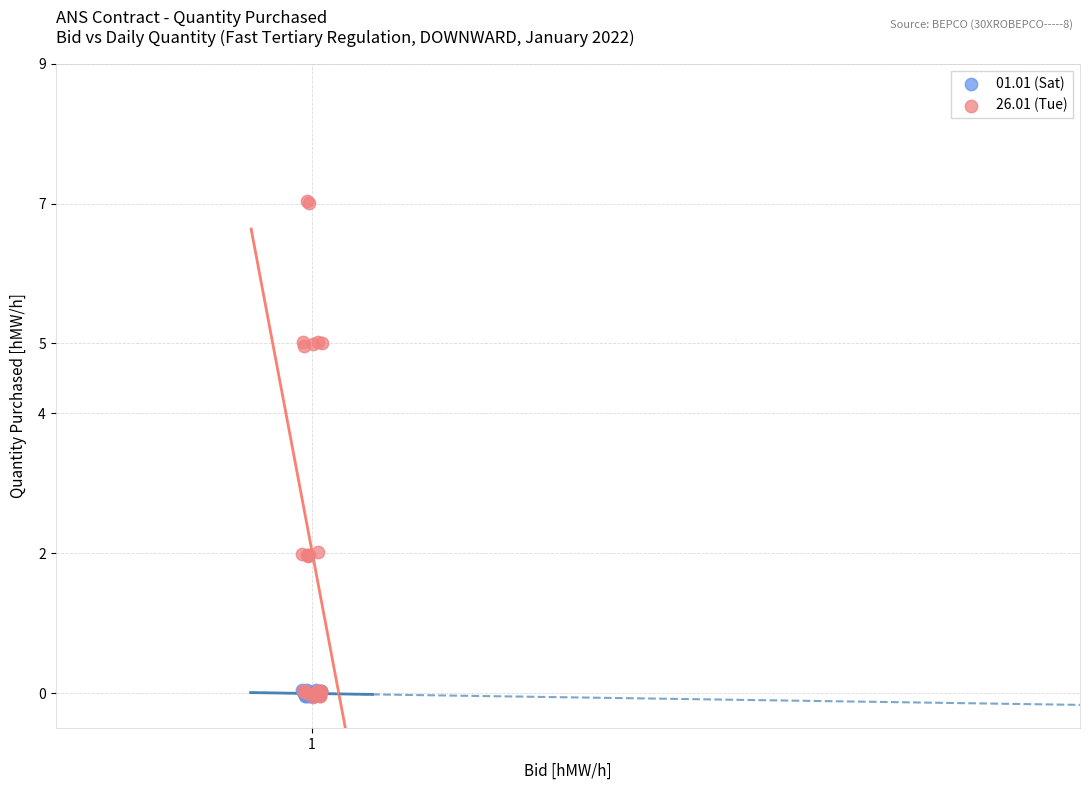

Which series has the largest Y range (max minus min)?

26.01 (Tue)